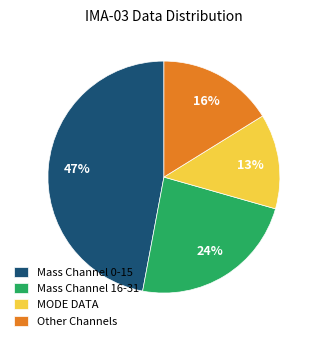

Does Mass Channel 16-31 account for over 50% of the chart?

No